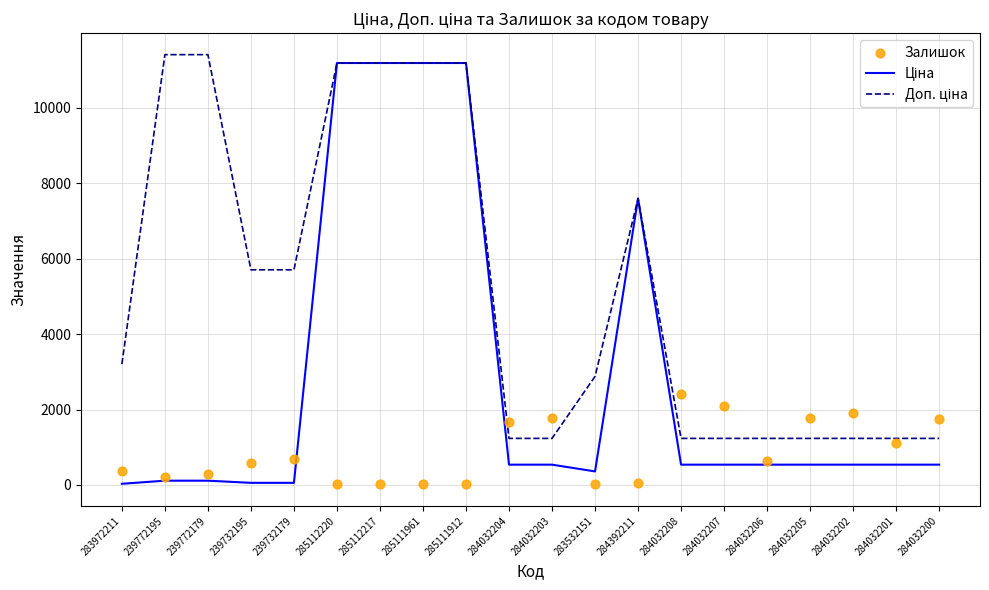

What are all the series names shown in the legend?

Ціна, Доп. ціна, Залишок